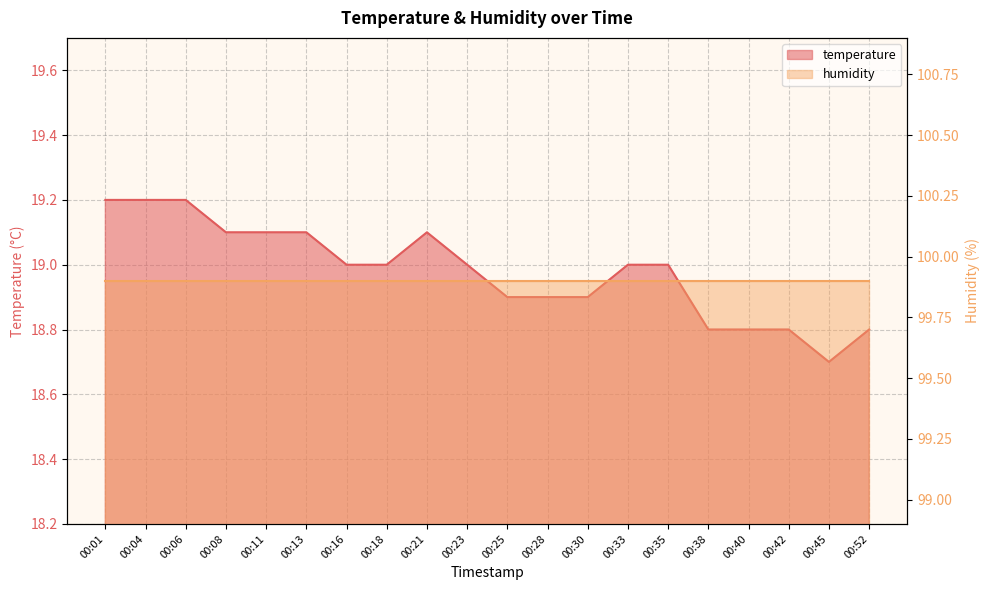

List the labels in order of temperature_line value, smallest first.

00:45, 00:38, 00:40, 00:42, 00:52, 00:25, 00:28, 00:30, 00:16, 00:18, 00:23, 00:33, 00:35, 00:08, 00:11, 00:13, 00:21, 00:01, 00:04, 00:06